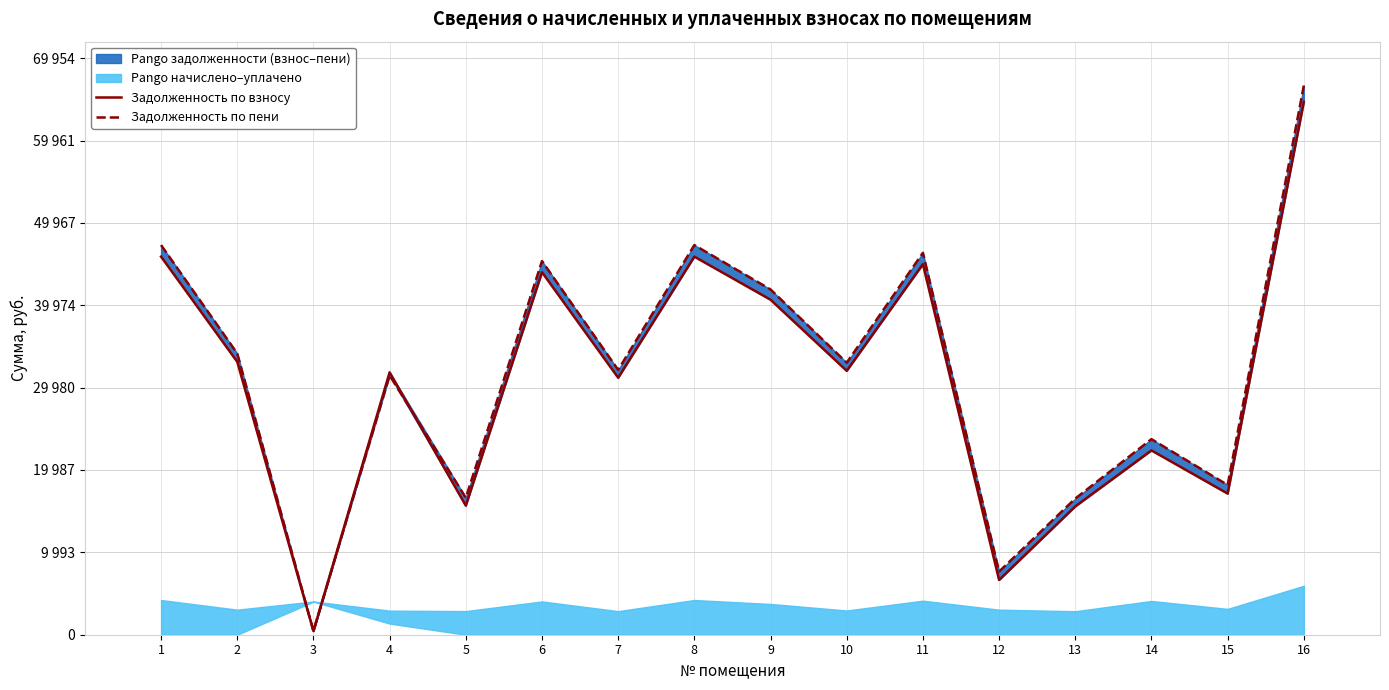

Where is the first local maximum for Задолженность по взносу?

4